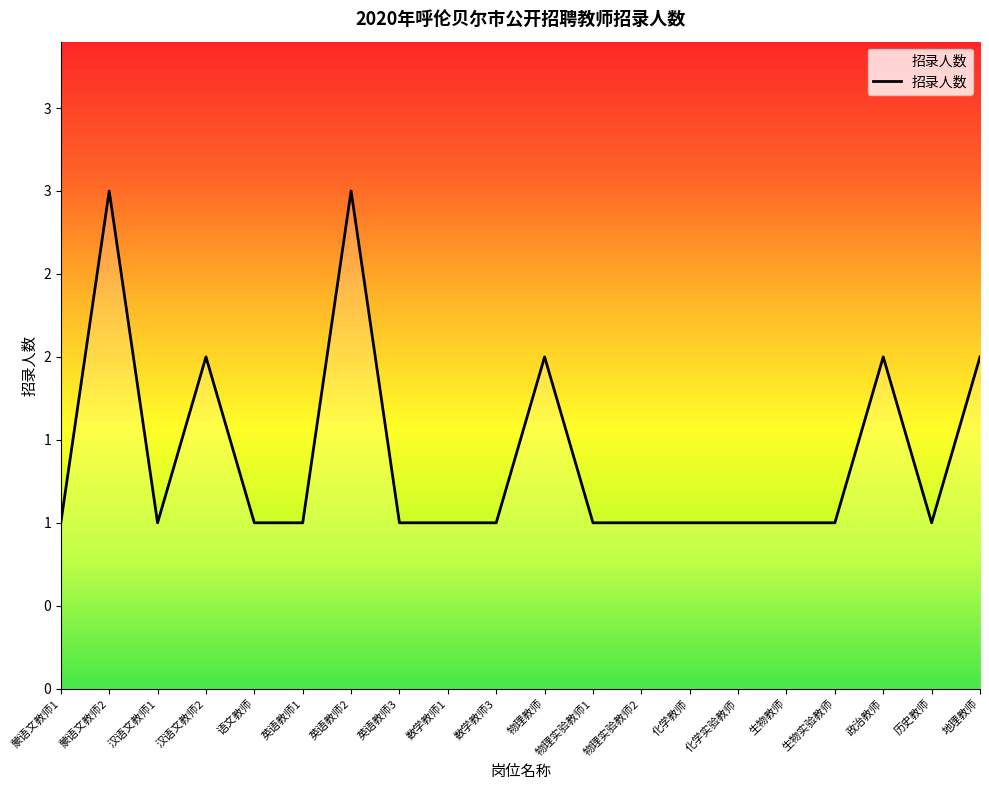

True or false: the data has more than 2 interior local peaks.

True